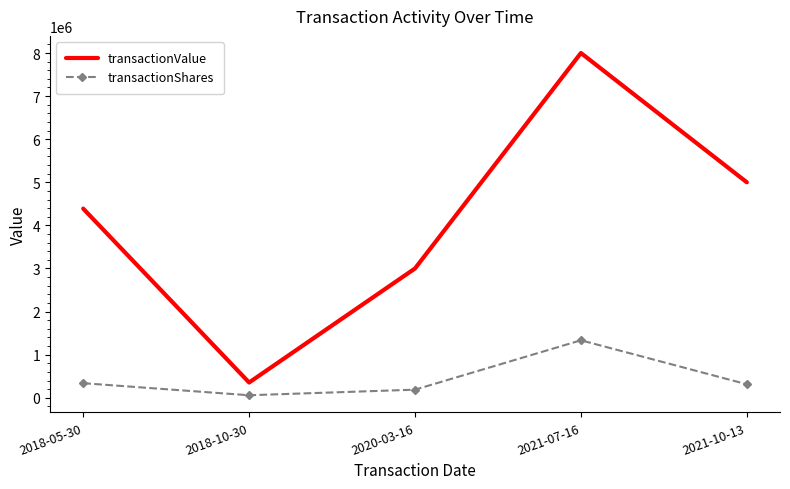

In transactionValue, how many points are lower than both neighbors (excluding endpoints)?

1